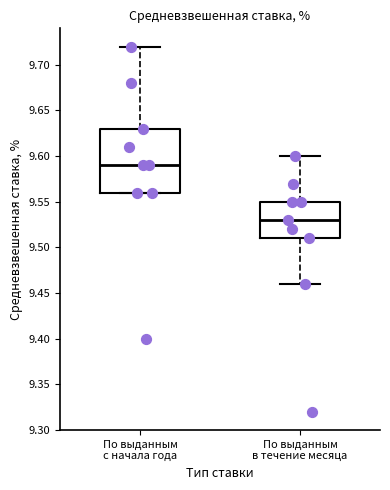

Which box's median line is the lowest?

По выданным в течение месяца